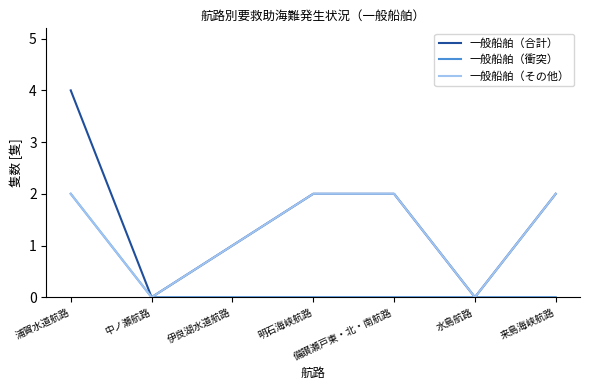

List the series in order of their overall mean, highest first.

一般船舶（合計）, 一般船舶（その他）, 一般船舶（衝突）